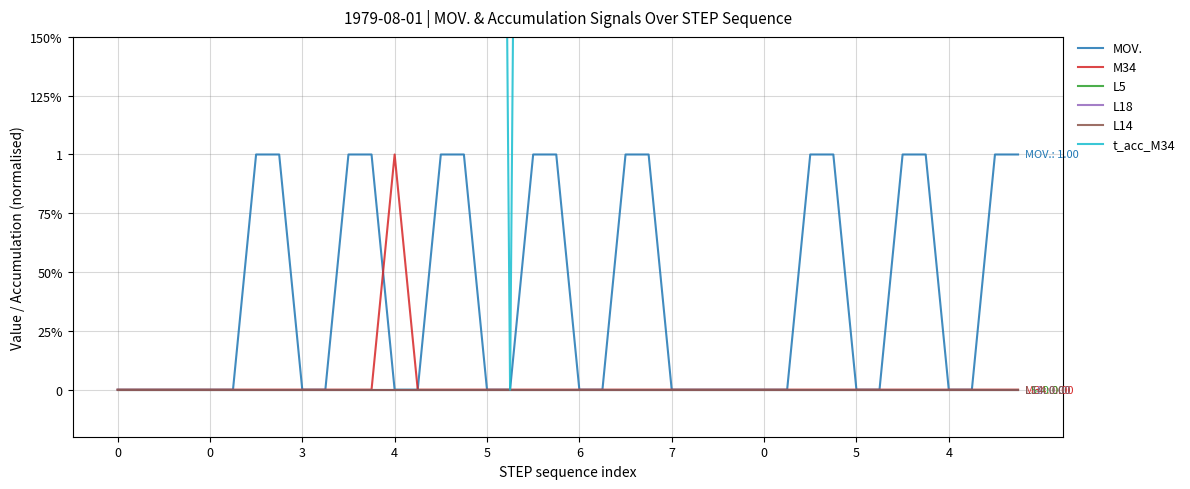

Which series has the largest range (max minus min)?

t_acc_M34